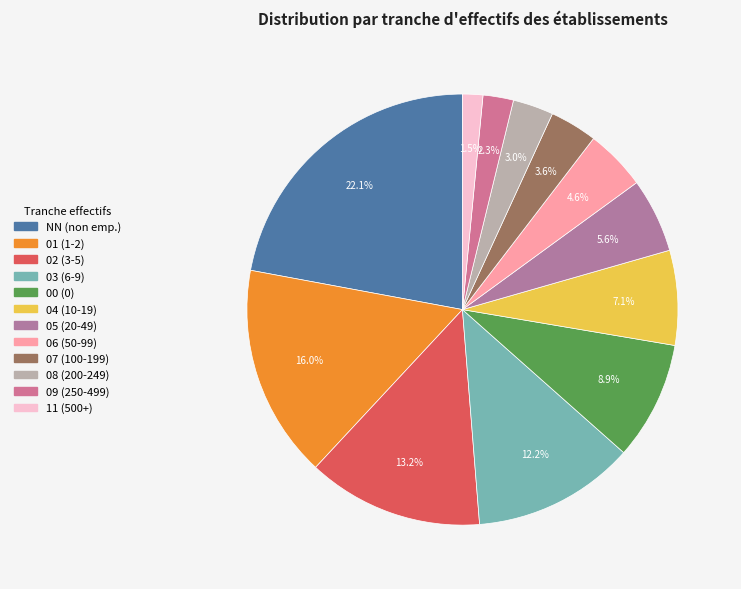

What is the change in value from 03 to 04?

-20